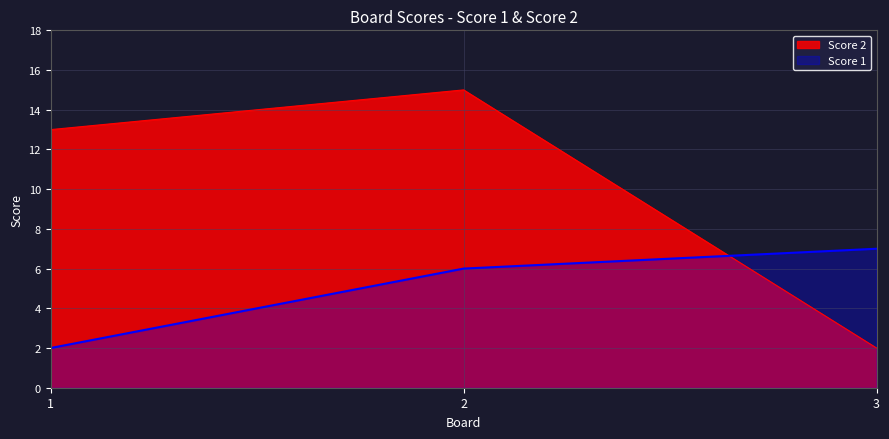

The Score 2 series shows 22 at 1. True or false?

False